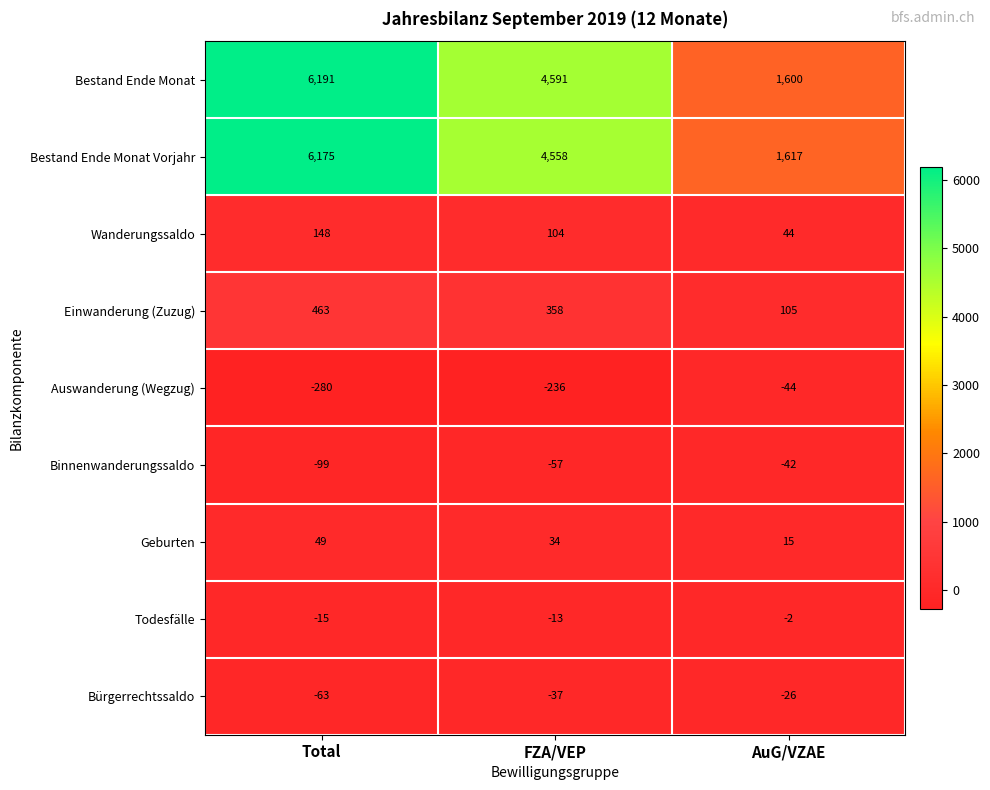

Which category has the lowest value across all series?

Total